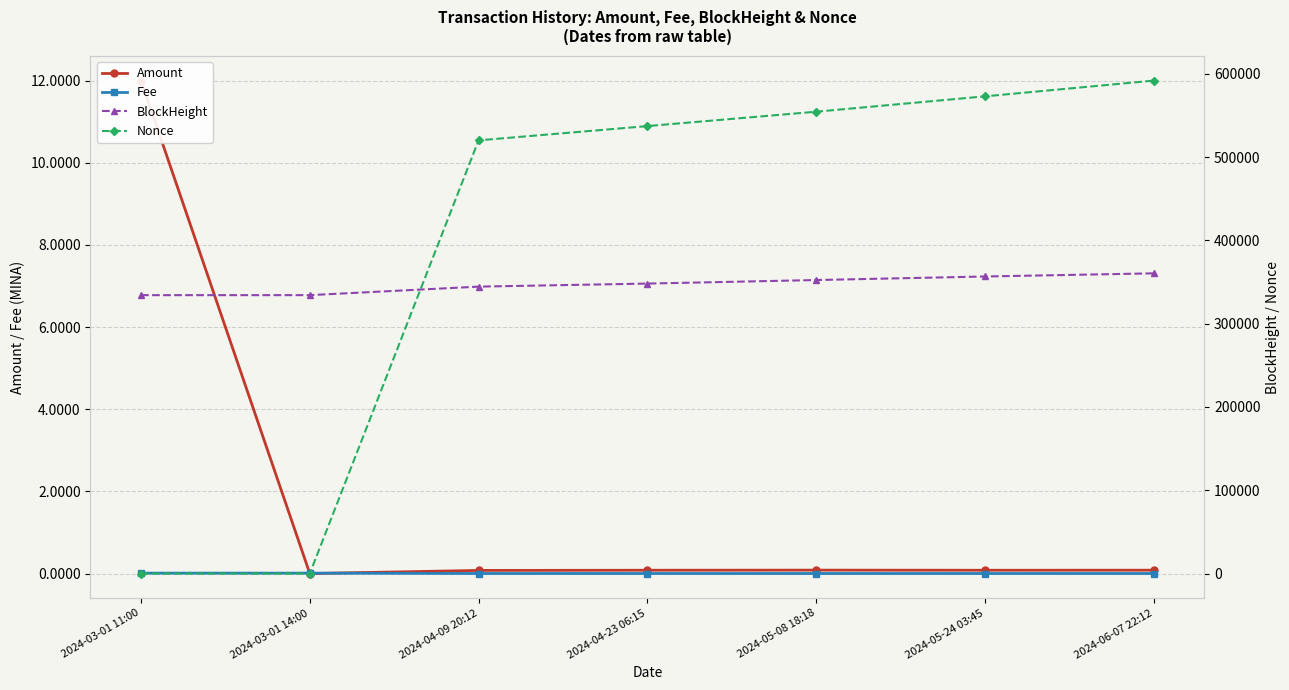

Is the value of Fee at 2024-05-24 03:45 greater than the value of Amount at 2024-05-08 18:18?

No